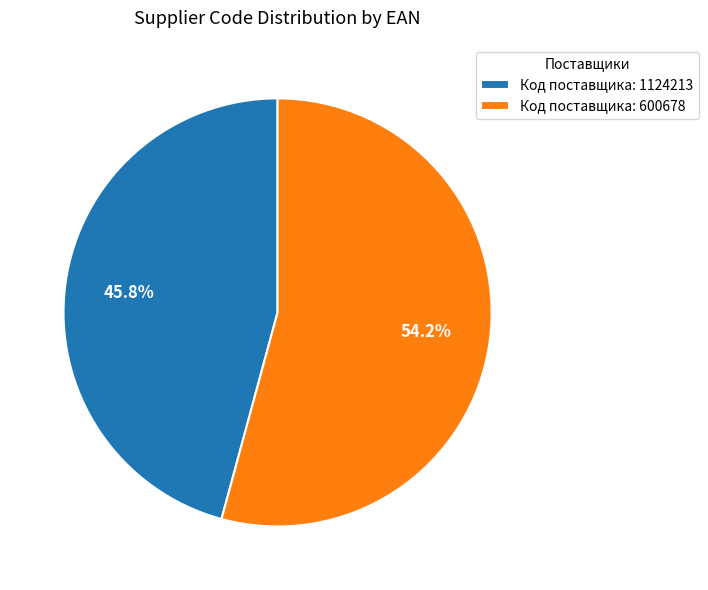

Which has a higher value, Код поставщика: 1124213 or Код поставщика: 600678?

Код поставщика: 600678